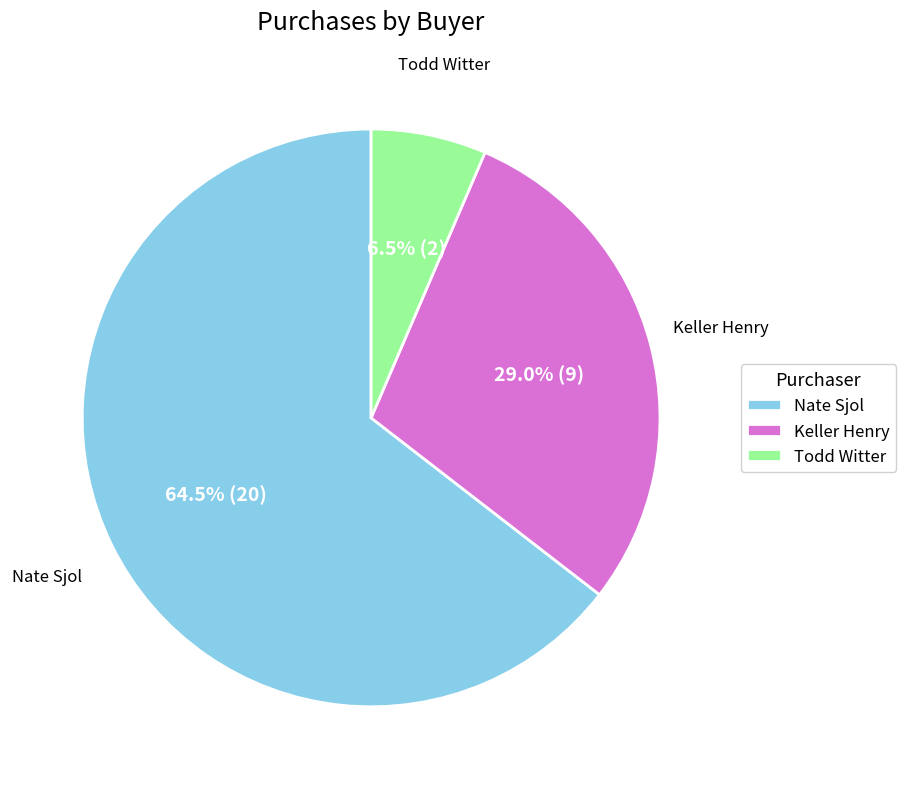

Count the number of slices in the pie.

3